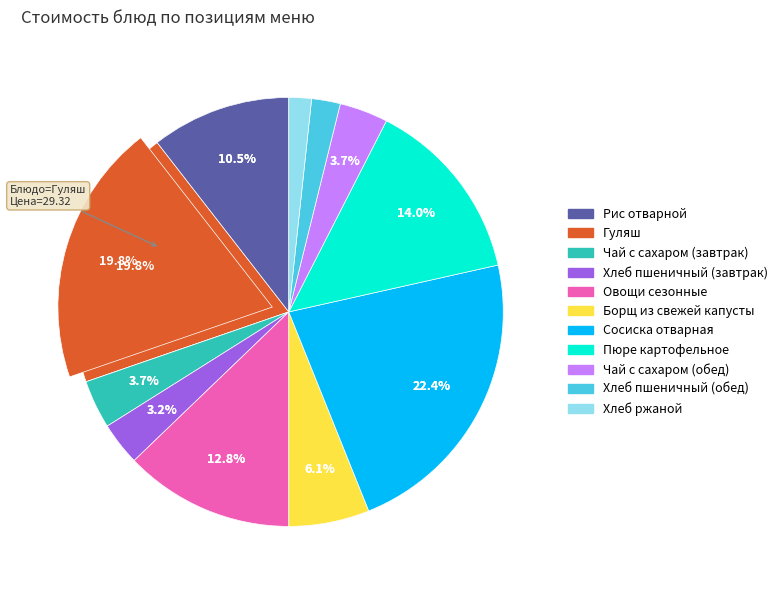

Is Рис отварной the majority of the pie?

No